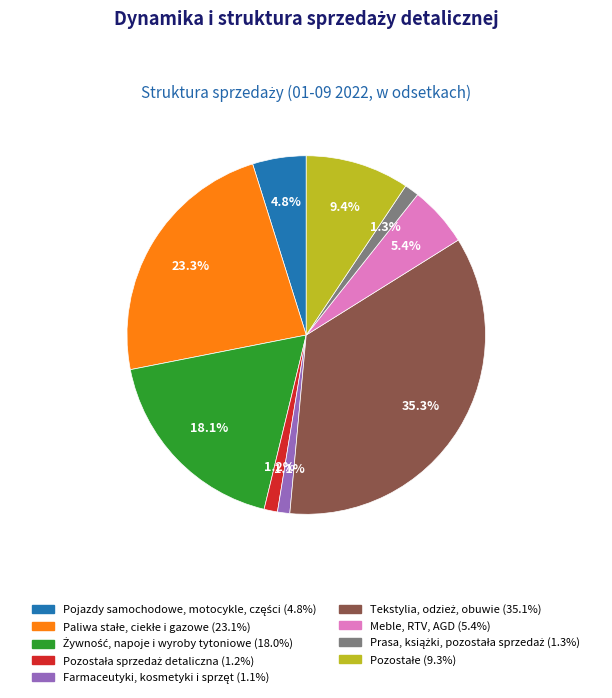

Is there any slice that represents more than half of the pie?

No